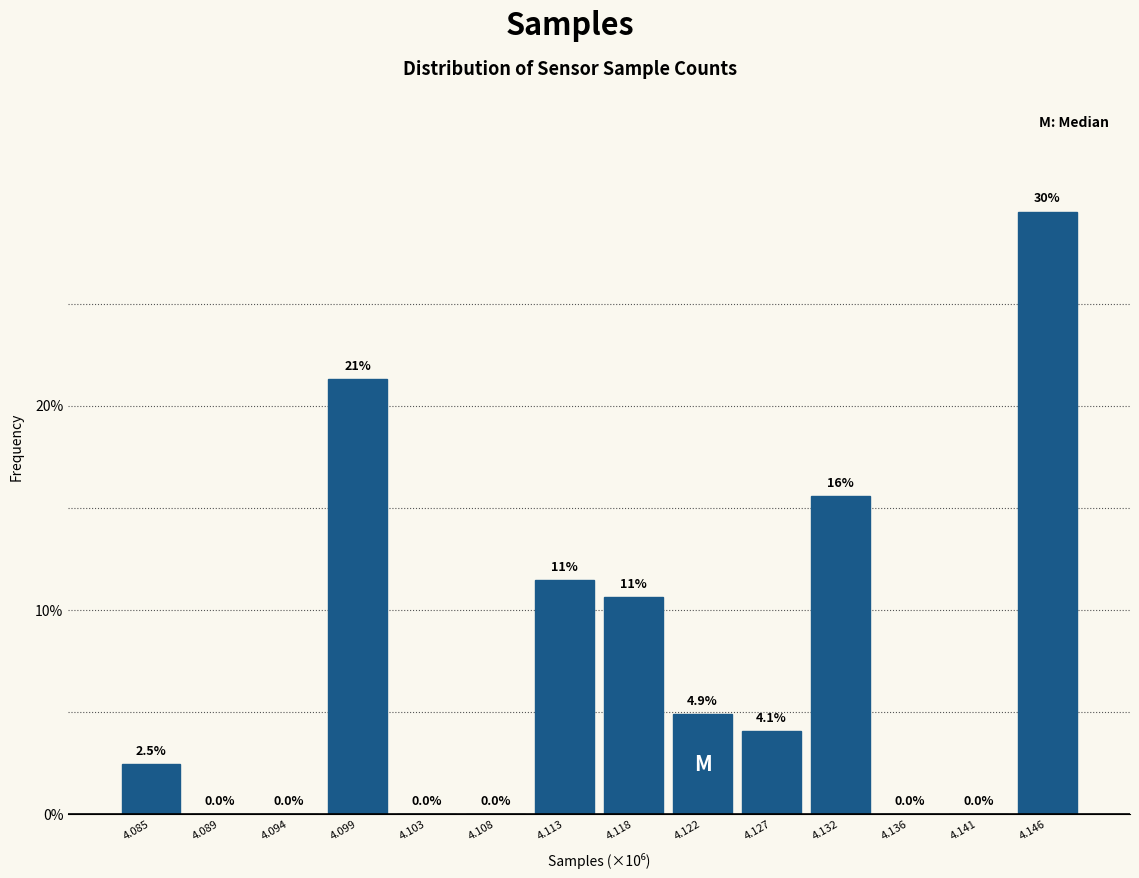

Reading left to right, list all the values displayed in this chart.

4.085=2.5	4.089=0.0	4.094=0.0	4.099=21.3	4.103=0.0	4.108=0.0	4.113=11.5	4.118=10.7	4.122=4.9	4.127=4.1	4.132=15.6	4.136=0.0	4.141=0.0	4.146=29.5